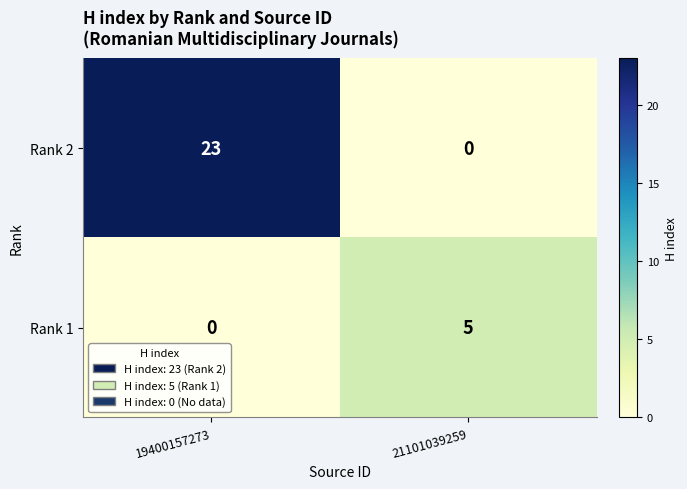

Is it true that Rank 1 equals 5 at 21101039259?

True